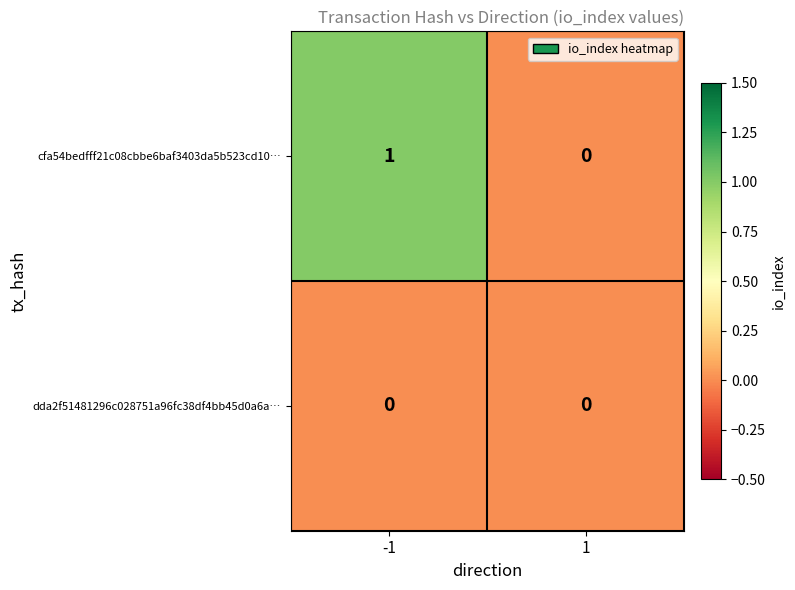

Which series has the largest range (max minus min)?

cfa54bedfff21c08cbbe6baf3403da5b523cd10…